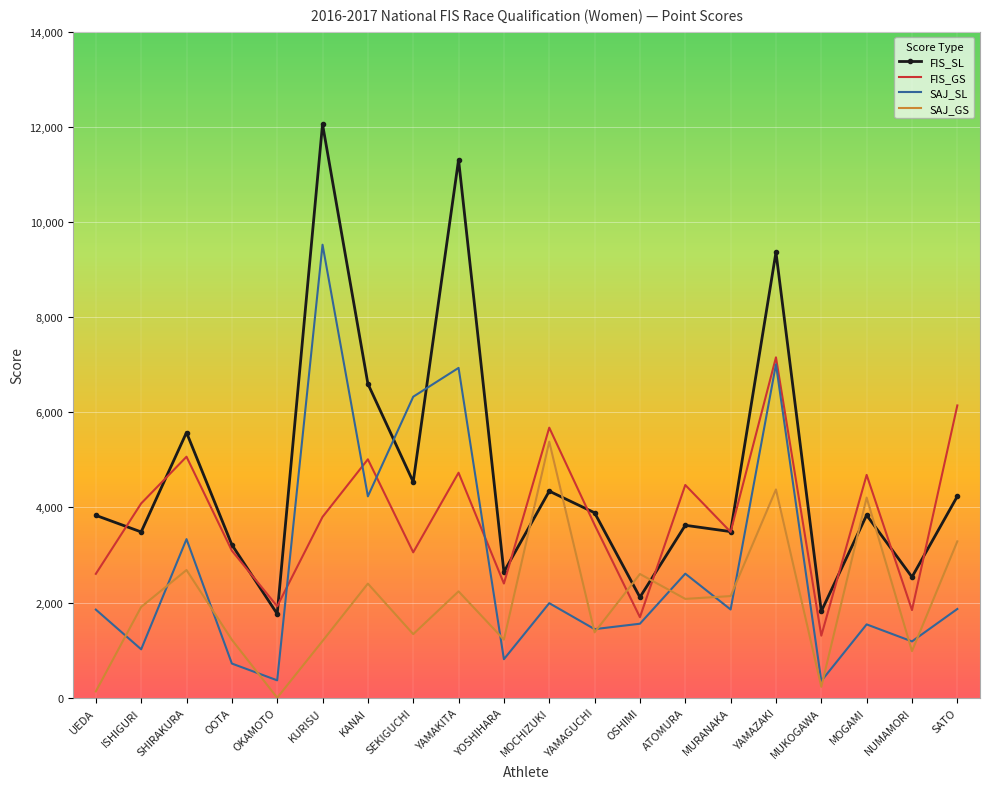

True or false: SAJ_GS and FIS_GS cross at least once.

True